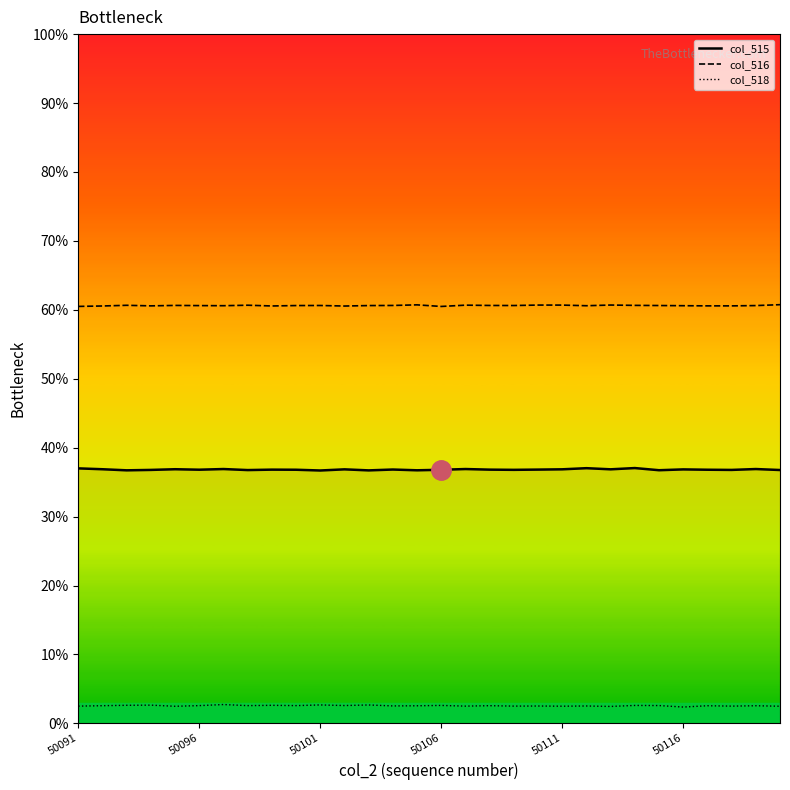

How many series are shown in this chart?

3